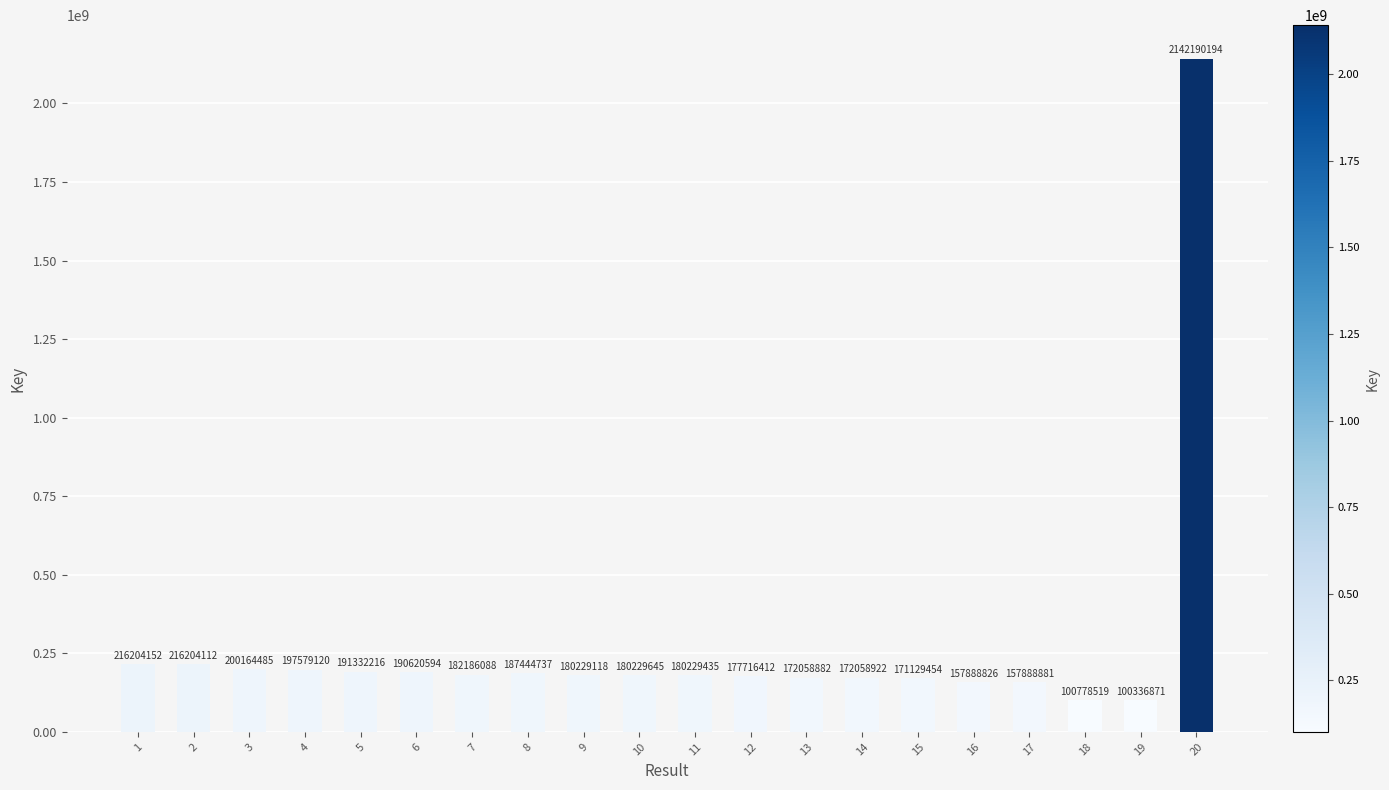

What is the greatest value displayed?

2142190194